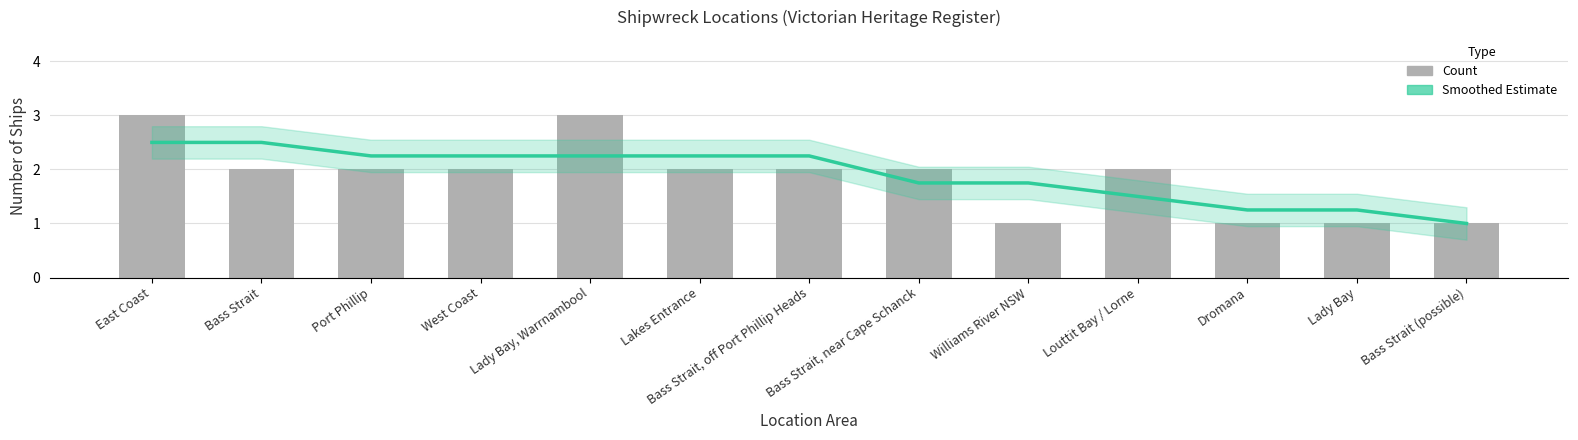

Which category has the highest value in the Count series?

East Coast